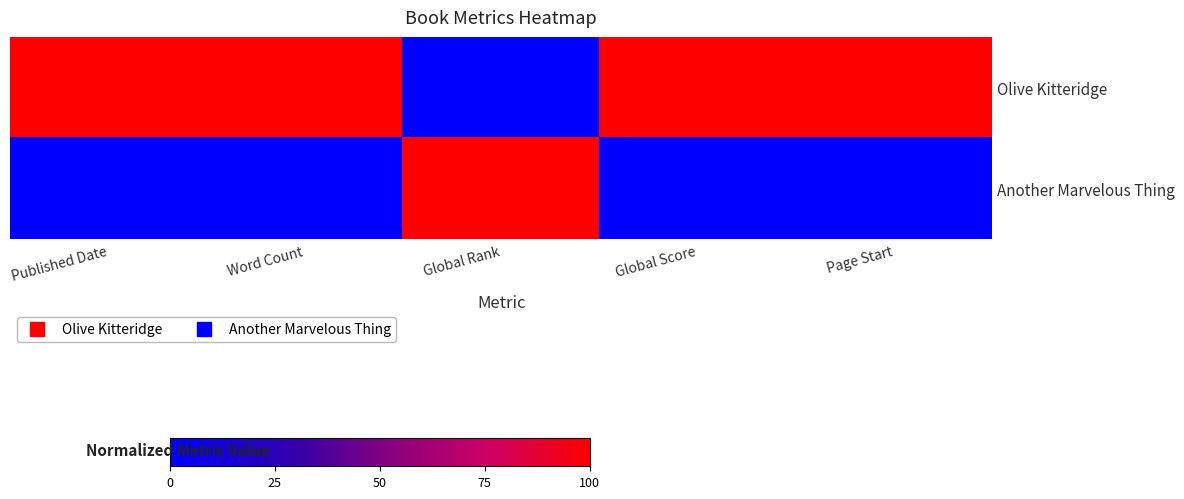

At which category is the sum across all series the highest?

Published Date